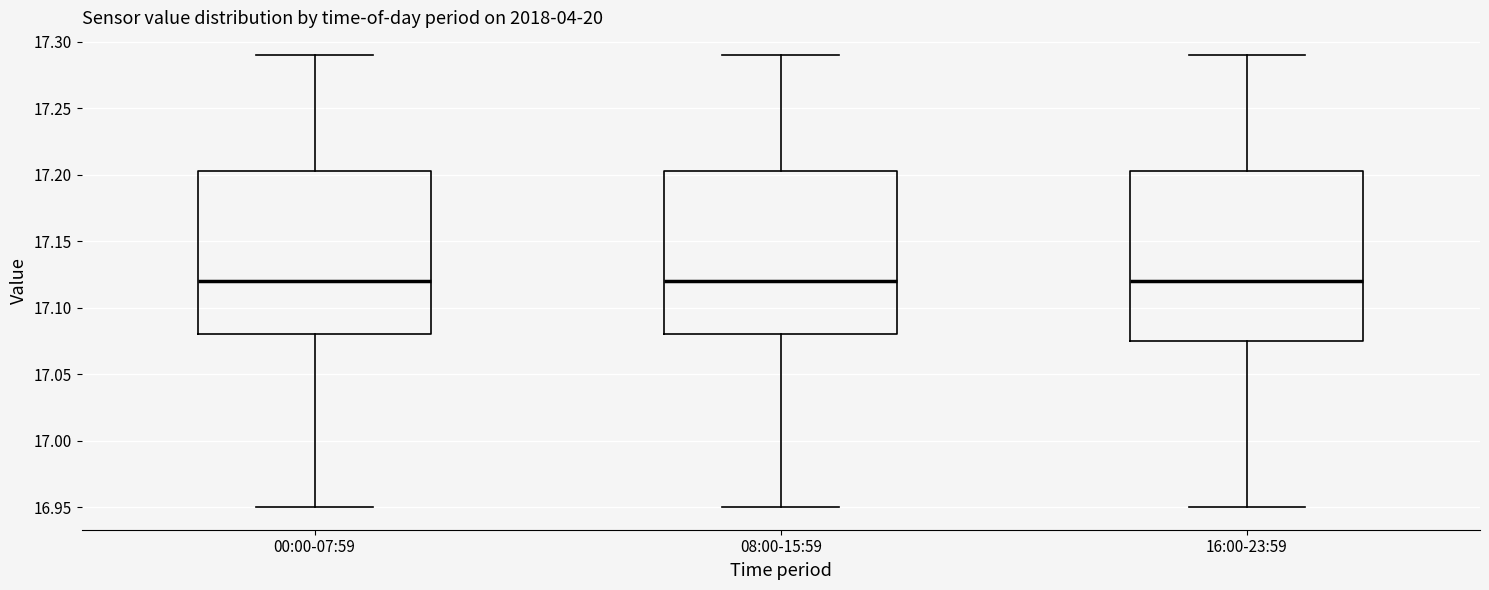

Reading left to right, read every box against the y-axis: the position of its median line, the range the box covers, and the ends of its whiskers. The values are not printed on the chart, so give them approximately, as read against the axis.

00:00-07:59: median 17.120, box 17.080 to 17.205, whiskers 16.950 to 17.290
08:00-15:59: median 17.120, box 17.080 to 17.205, whiskers 16.950 to 17.290
16:00-23:59: median 17.120, box 17.075 to 17.205, whiskers 16.950 to 17.290